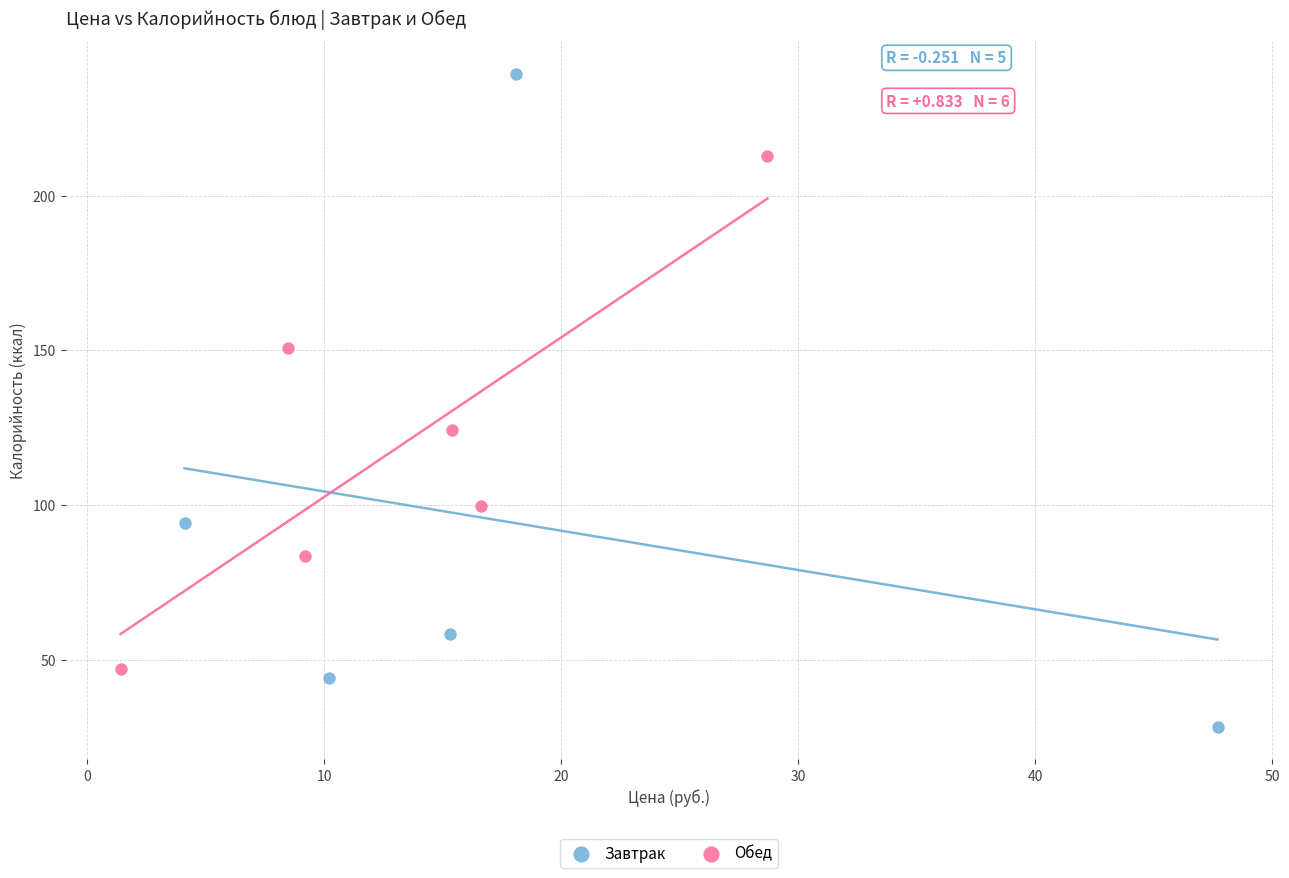

Which series has the largest Y range (max minus min)?

Завтрак